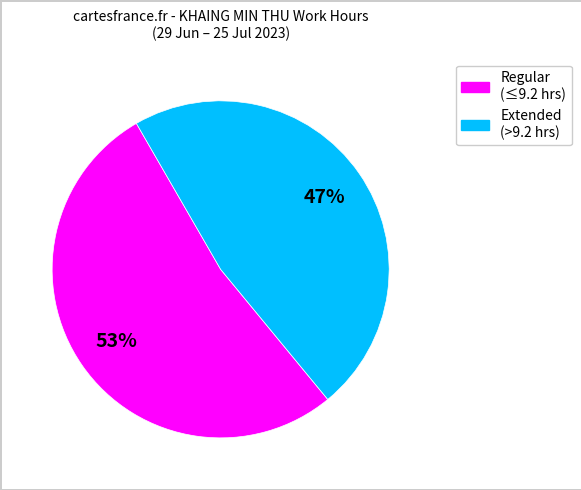

Rank the categories by value from lowest to highest.

Extended (>9.2 hrs), Regular (≤9.2 hrs)